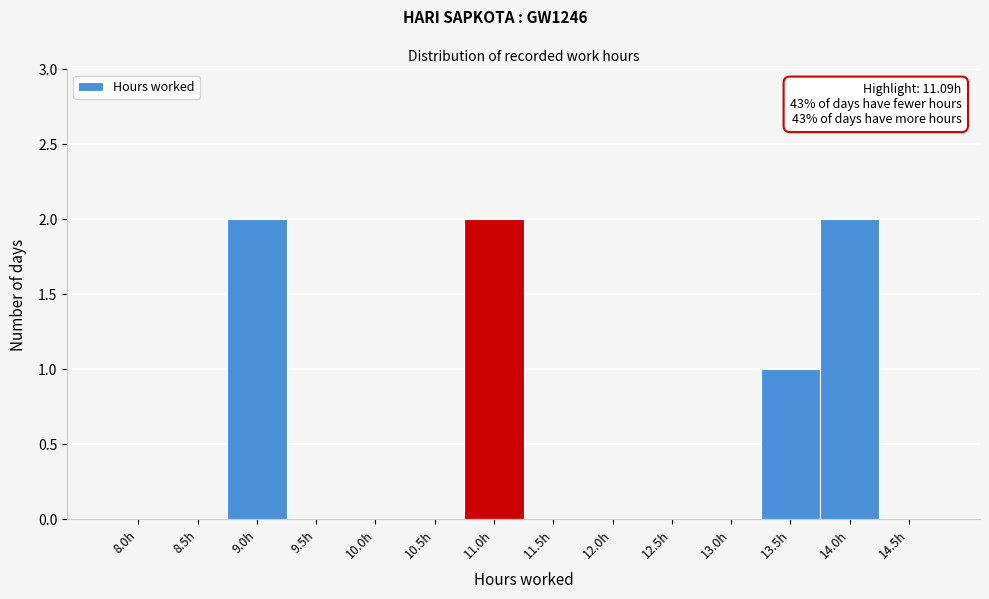

Reading left to right, transcribe all the data shown in this chart.

8.0h=0	8.5h=0	9.0h=2	9.5h=0	10.0h=0	10.5h=0	11.0h=2	11.5h=0	12.0h=0	12.5h=0	13.0h=0	13.5h=1	14.0h=2	14.5h=0